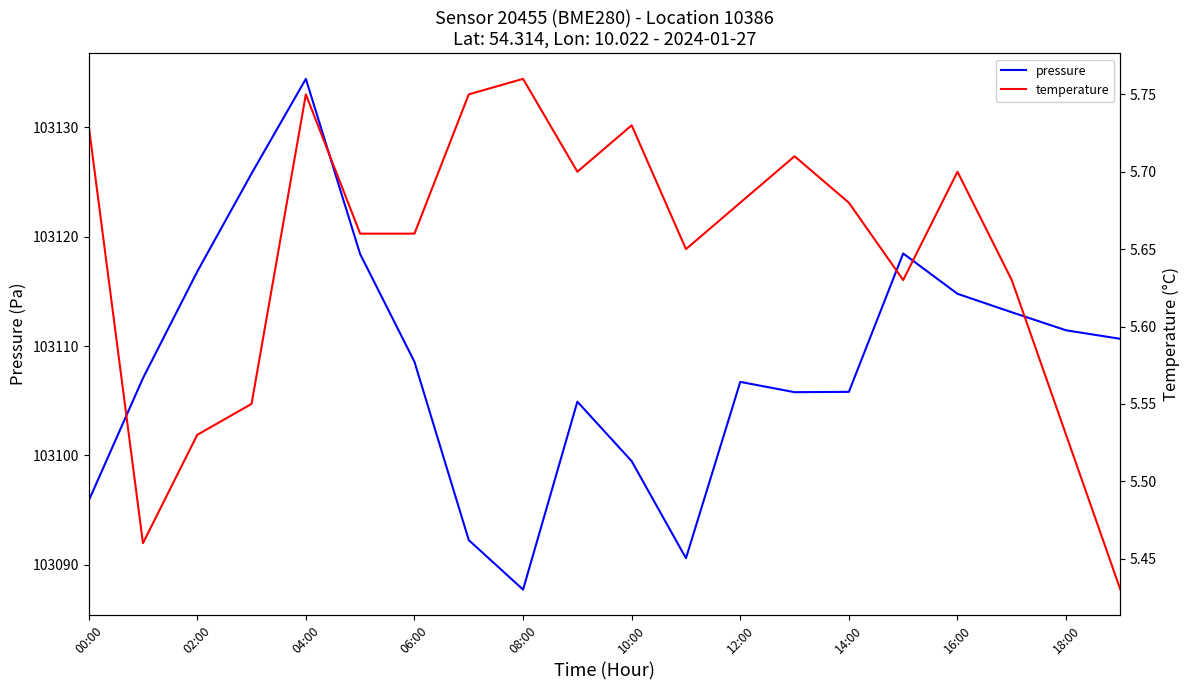

At which label does pressure first exceed 103108?

02:00